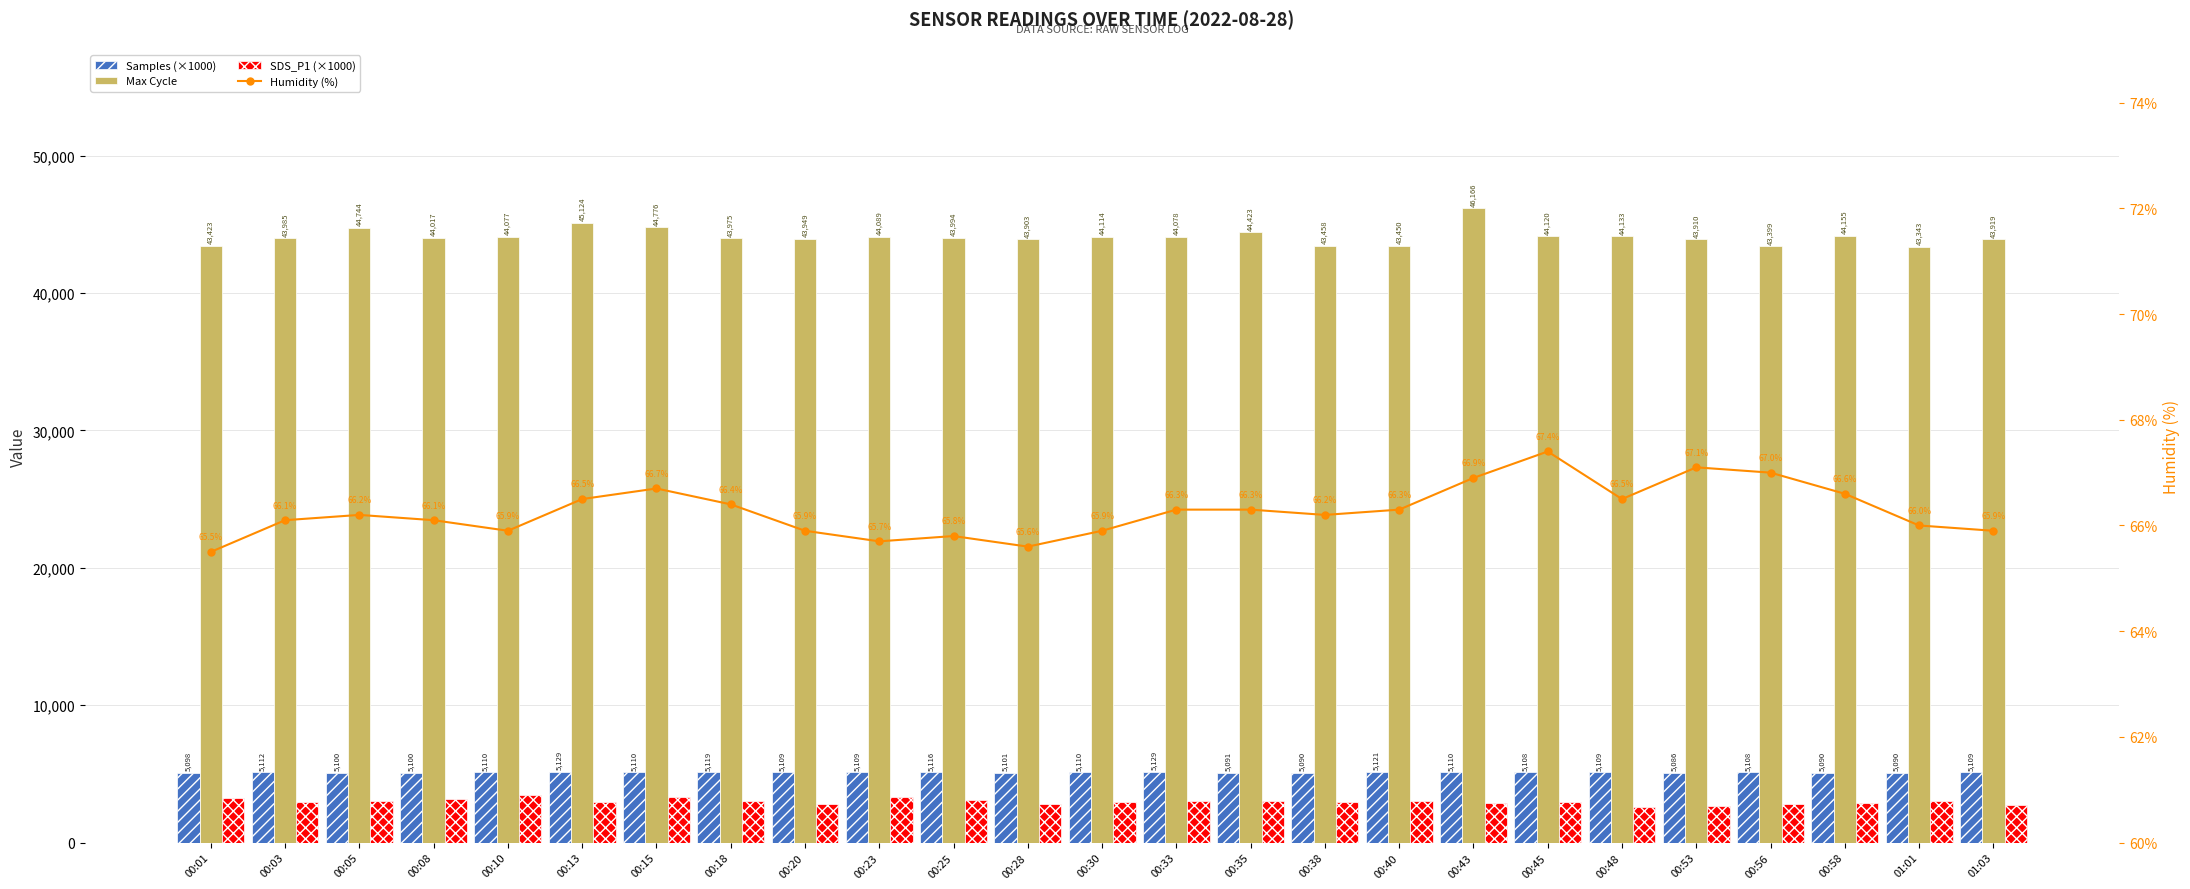

Which category has the lowest value in the Max Cycle series?

01:01